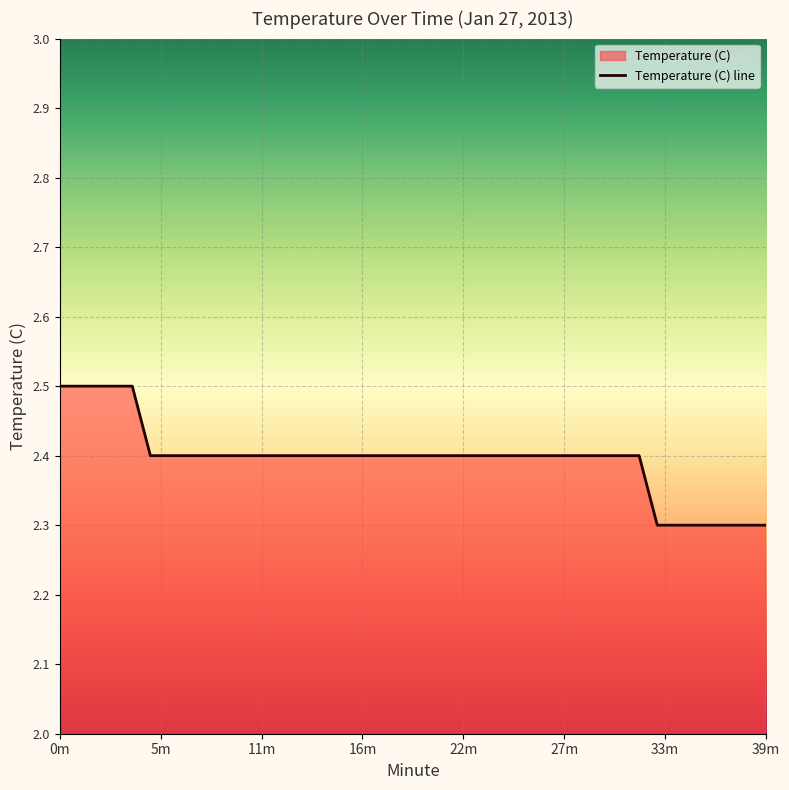

How many series are shown in this chart?

1